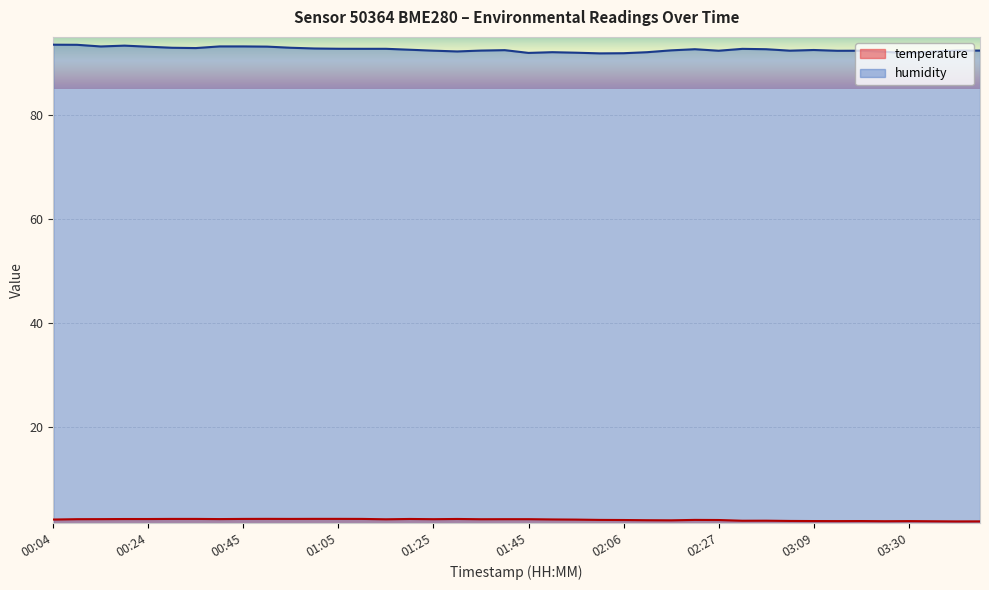

What are all the series names shown in the legend?

temperature, humidity